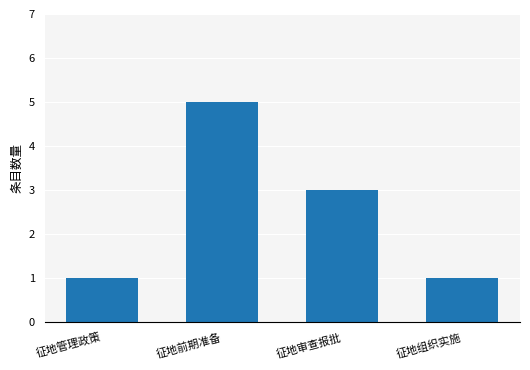

At which category does the chart reach its peak across all series?

征地前期准备